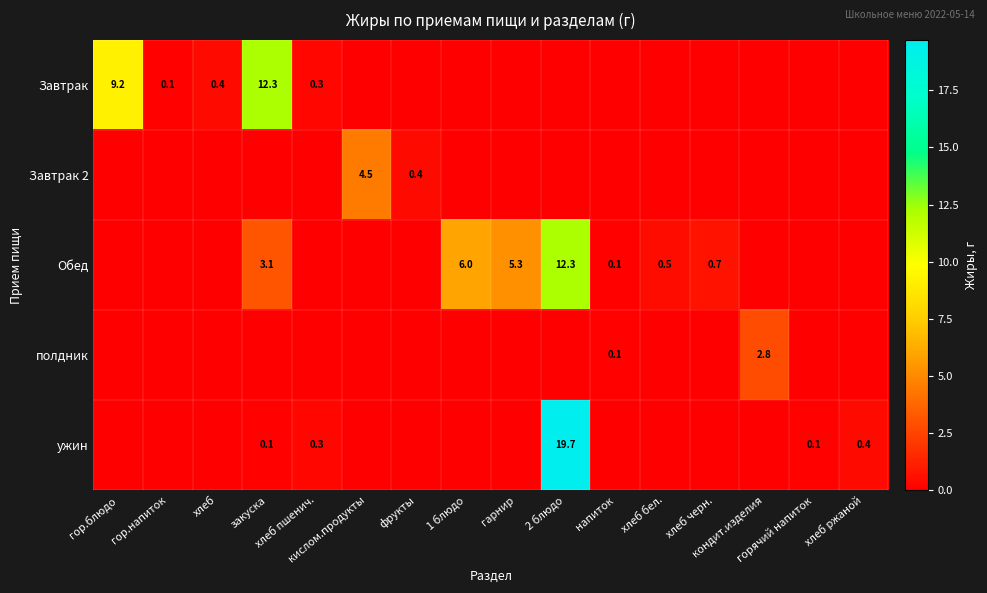

At which category is the sum across all series the highest?

2 блюдо